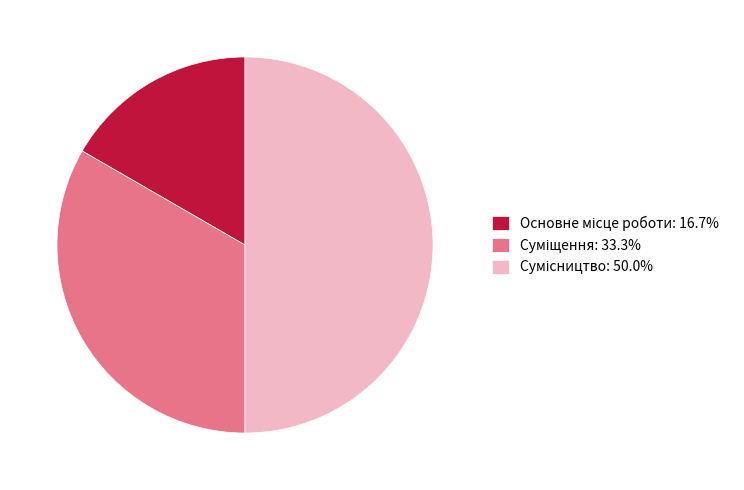

How many slices are in this pie chart?

3